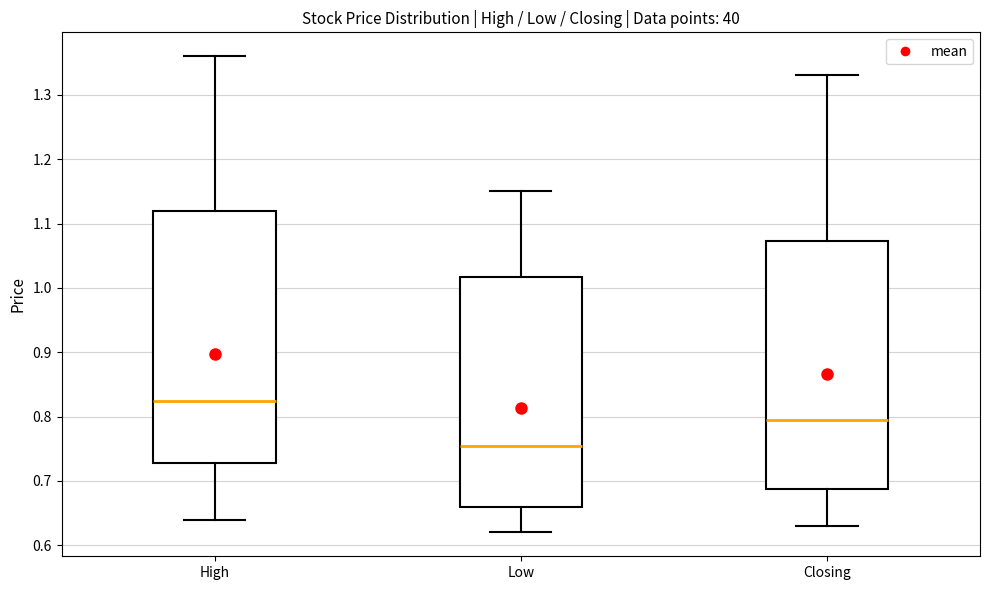

Reading left to right, read every box against the y-axis: the position of its median line, the range the box covers, and the ends of its whiskers. The values are not printed on the chart, so give them approximately, as read against the axis.

High: median 0.83, box 0.73 to 1.12, whiskers 0.64 to 1.36
Low: median 0.76, box 0.66 to 1.02, whiskers 0.62 to 1.15
Closing: median 0.80, box 0.69 to 1.07, whiskers 0.63 to 1.33